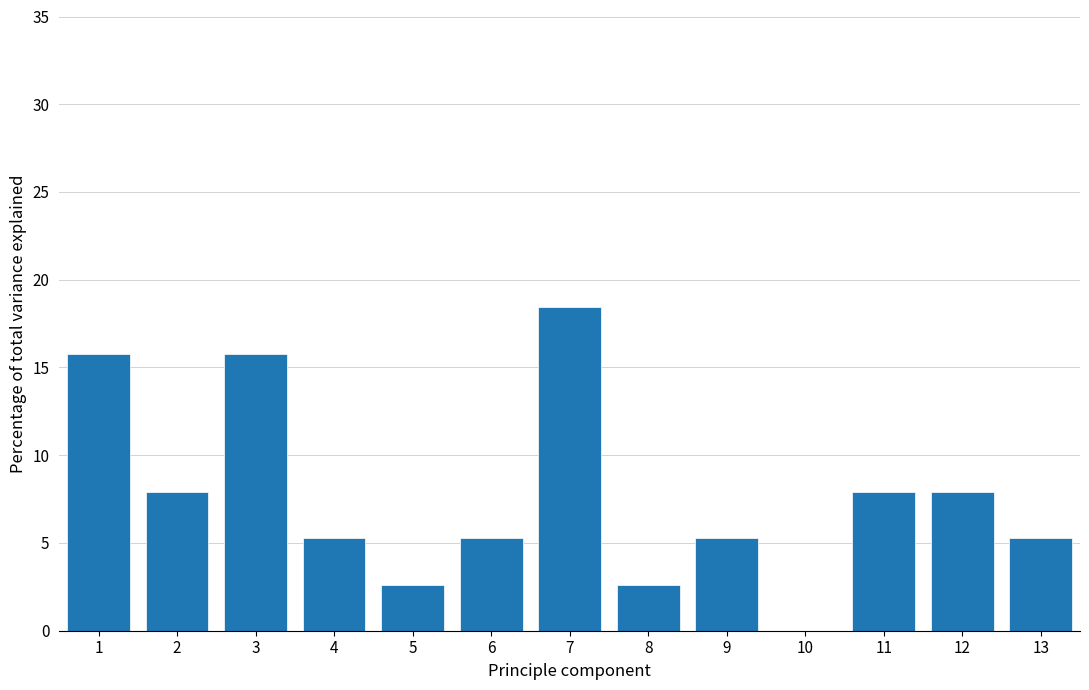

Reading right to left, what are all the values shown in this chart?

13=5.3	12=7.9	11=7.9	10=0.0	9=5.3	8=2.6	7=18.4	6=5.3	5=2.6	4=5.3	3=15.8	2=7.9	1=15.8